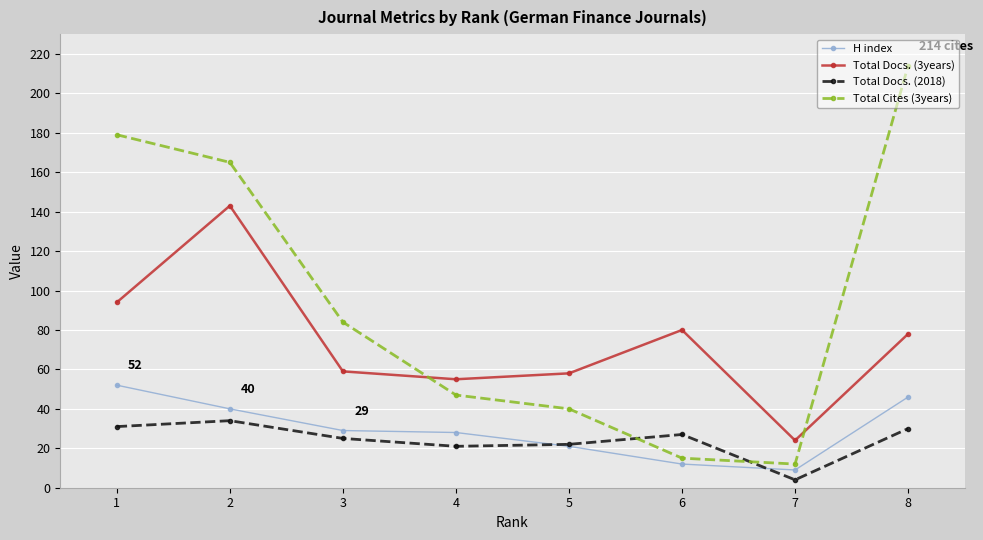

What is the approximate value of Total Docs. (3years) at 3, to the nearest 5?

60